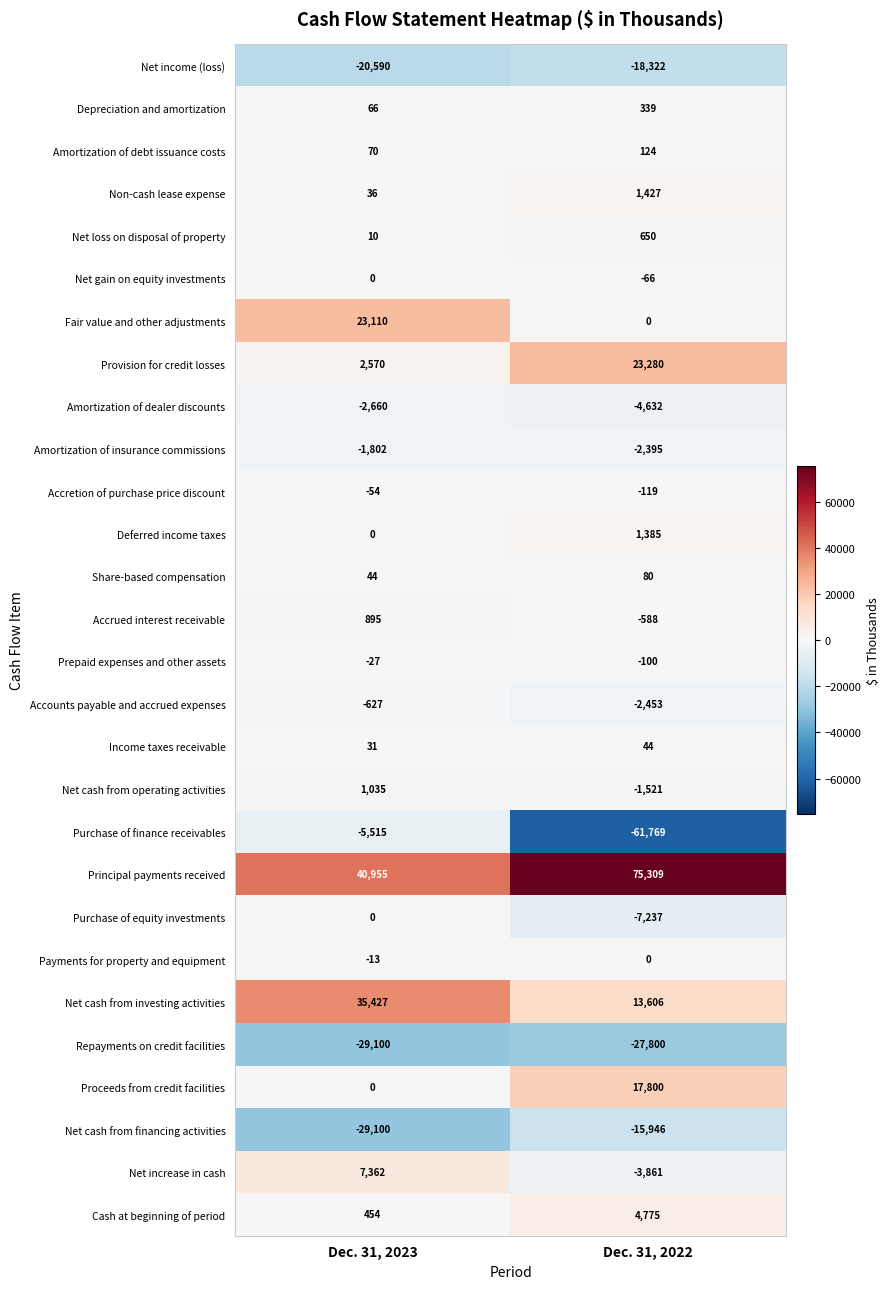

Between Dec. 31, 2023 and Dec. 31, 2022, which series saw the biggest shift?

Purchase of finance receivables